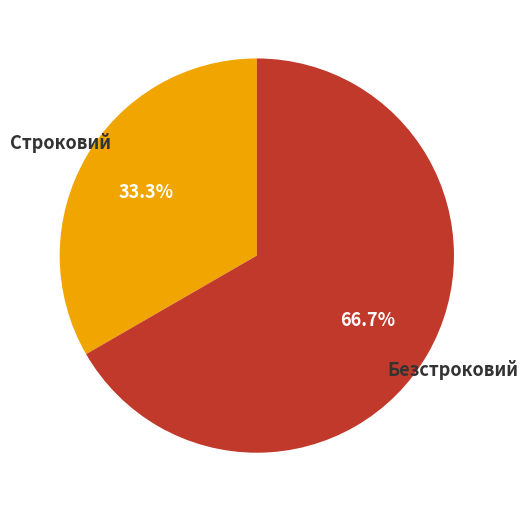

How much of the chart is everything except Строковий?

66.7%